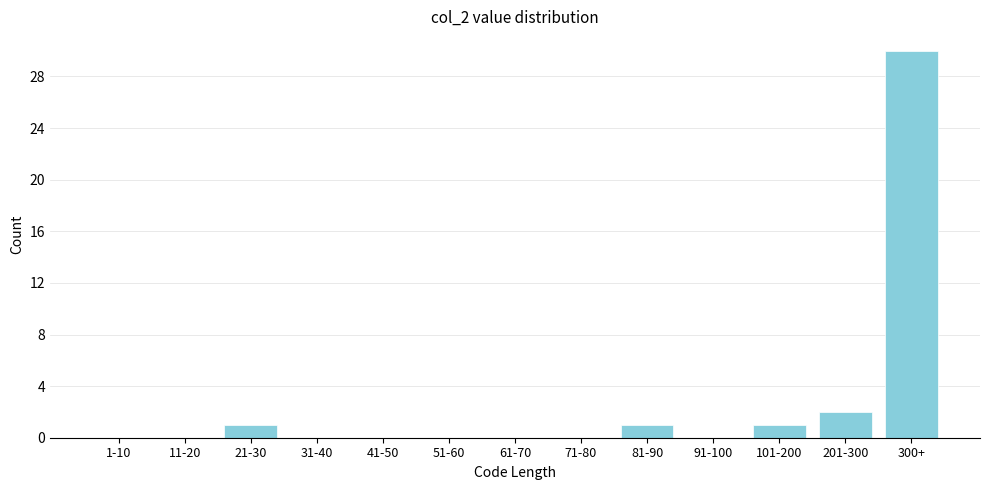

Reading right to left, extract all data points from this chart.

300+=30	201-300=2	101-200=1	91-100=0	81-90=1	71-80=0	61-70=0	51-60=0	41-50=0	31-40=0	21-30=1	11-20=0	1-10=0